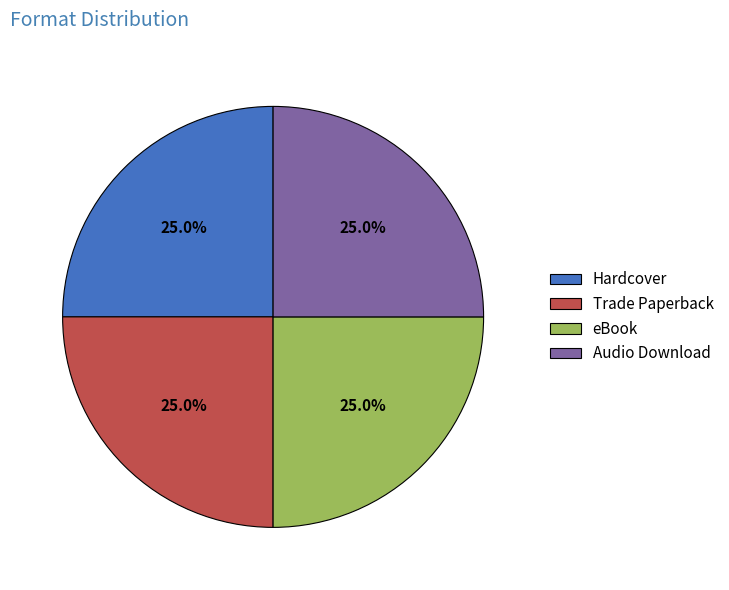

The Hardcover slice represents 34% of the pie. True or false?

False